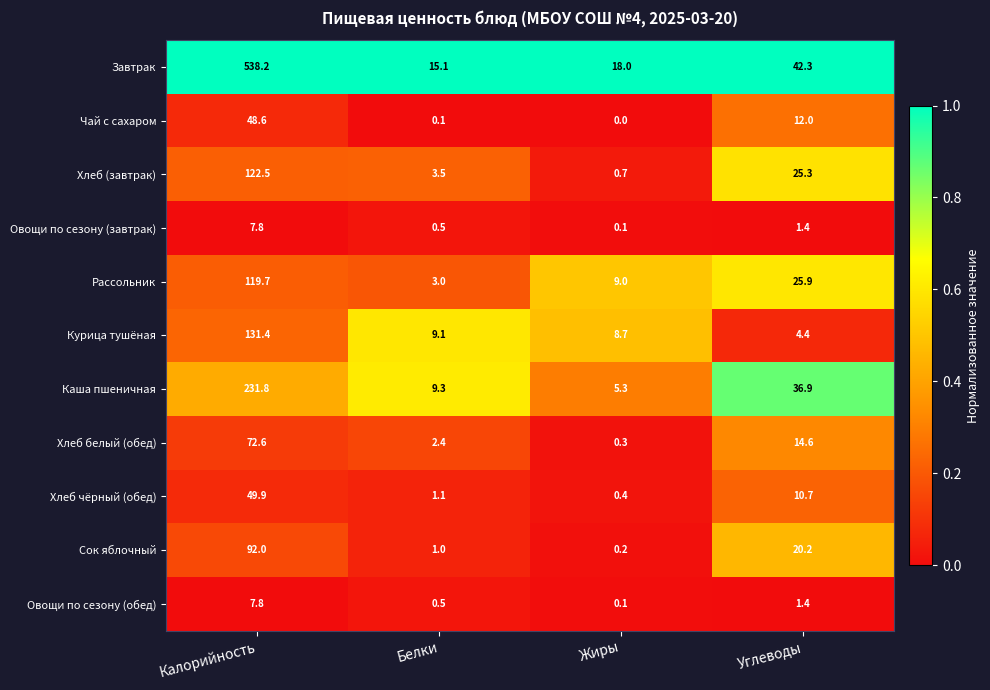

True or false: Овощи по сезону (обед) has a value of 7.8 at Калорийность.

True